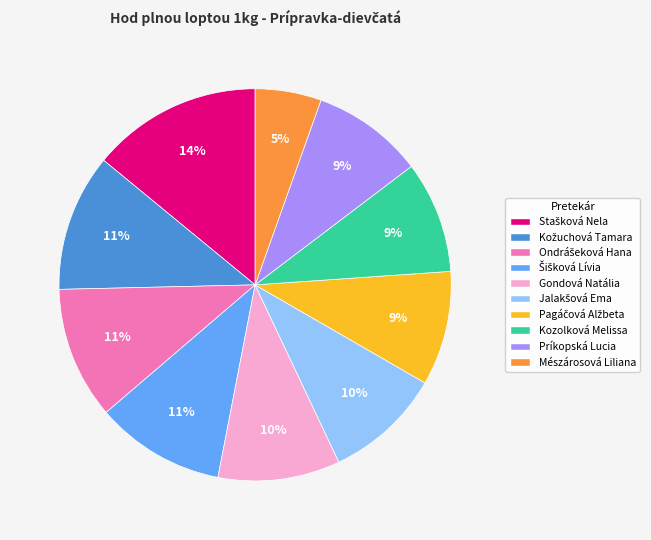

Combined, do Mészárosová Liliana and Kozolková Melissa account for over 50%?

No